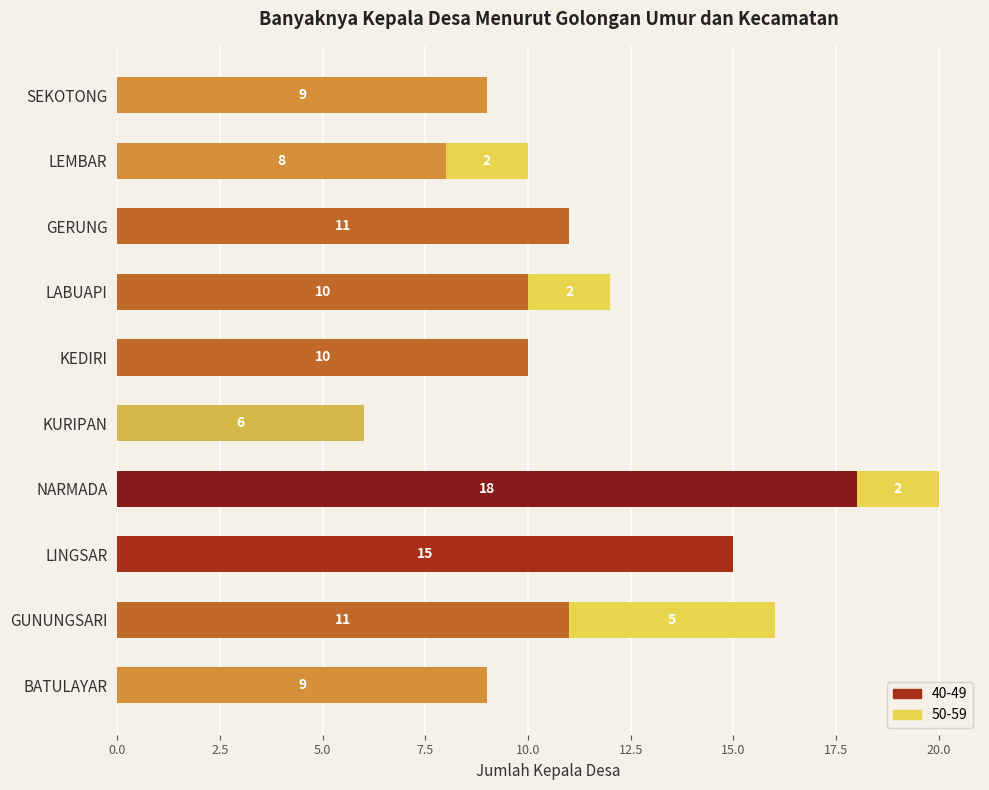

At which category is the sum across all series the highest?

NARMADA